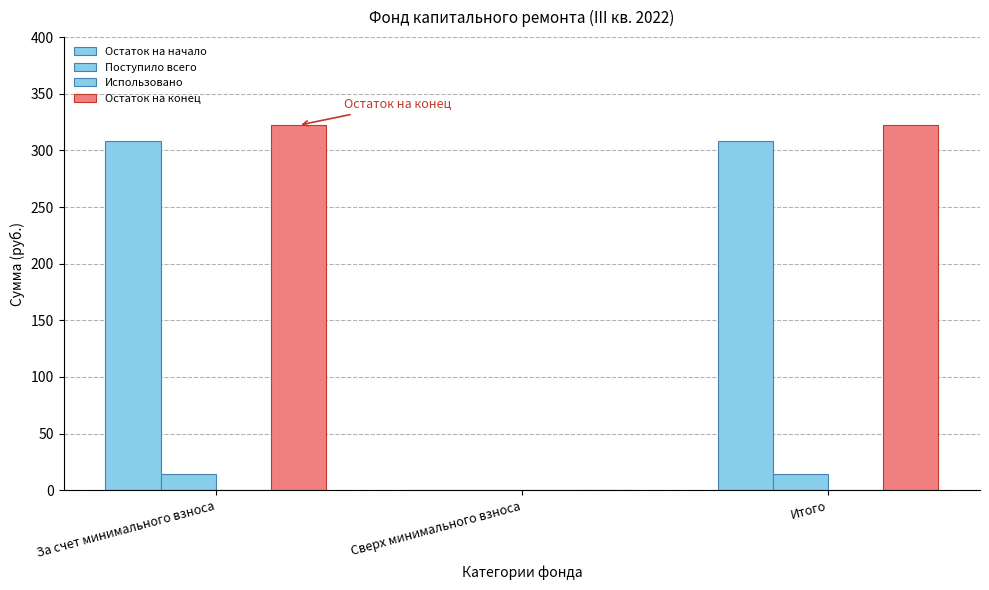

At which category is the sum across all series the highest?

За счет минимального взноса